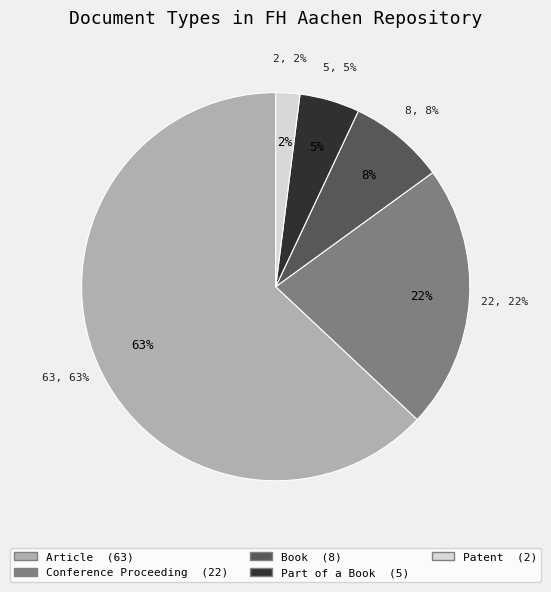

What percentage is NOT represented by Patent?

98.0%